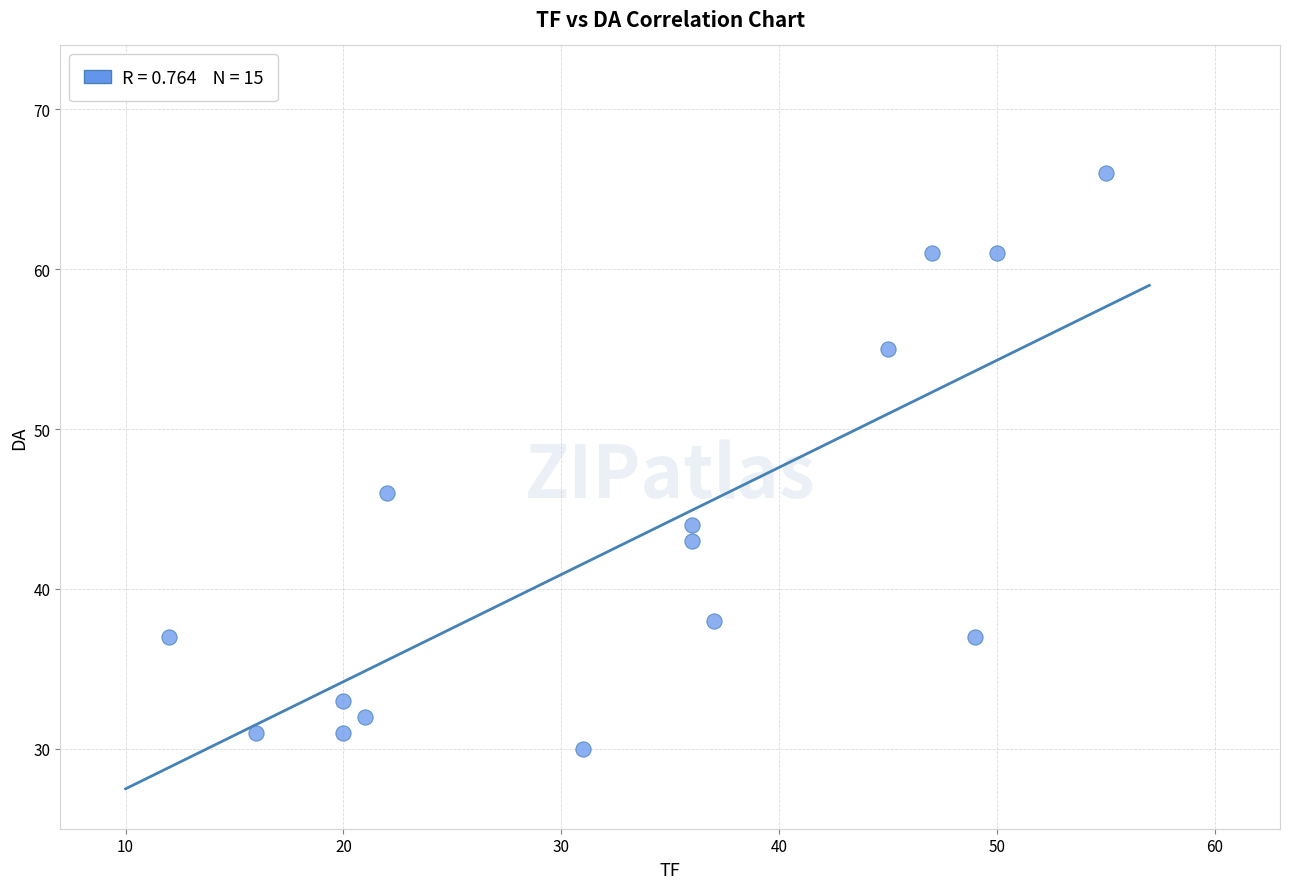

What is the range of Y values (max minus min)?

36